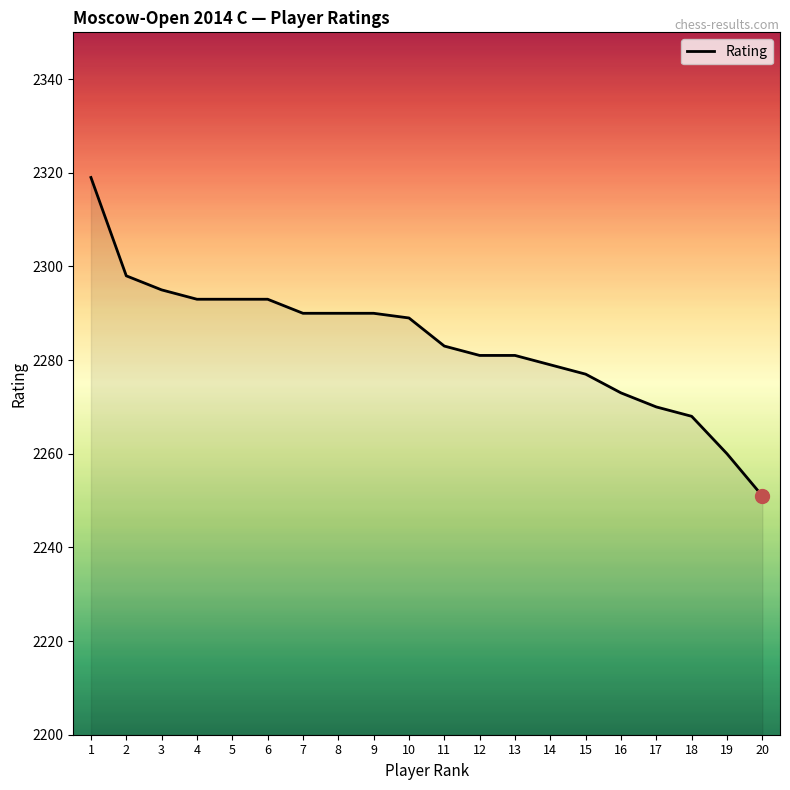

Approximately how many times larger is the value at 14 compared to 13?

1.0